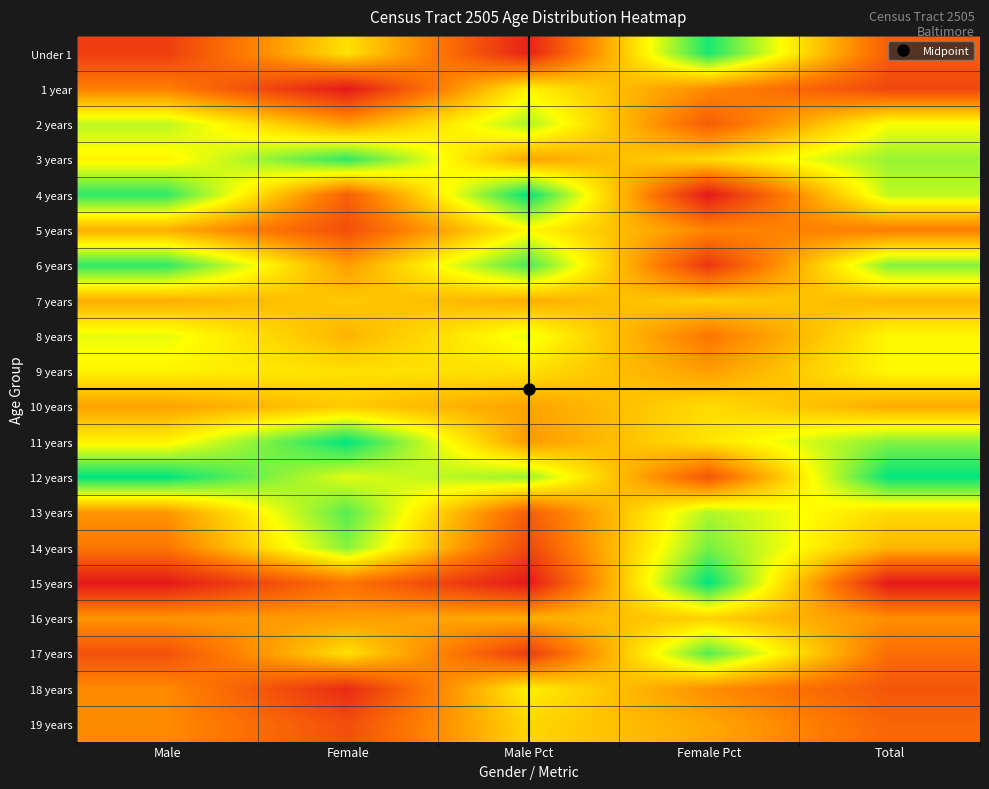

At how many categories does at least one series exceed 0?

5